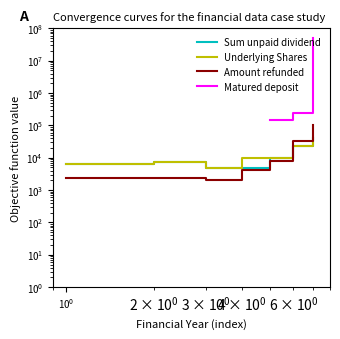

What is the minimum value shown in the chart?

2100.0